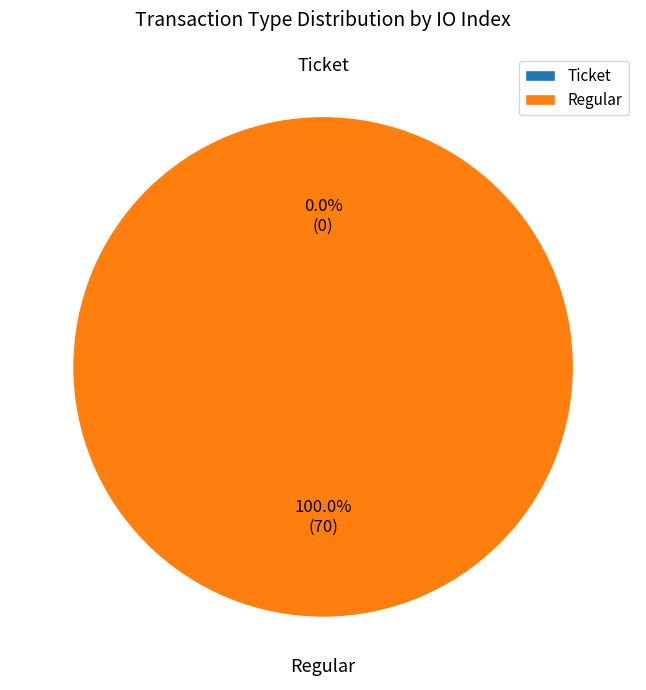

How many slices are in this pie chart?

2